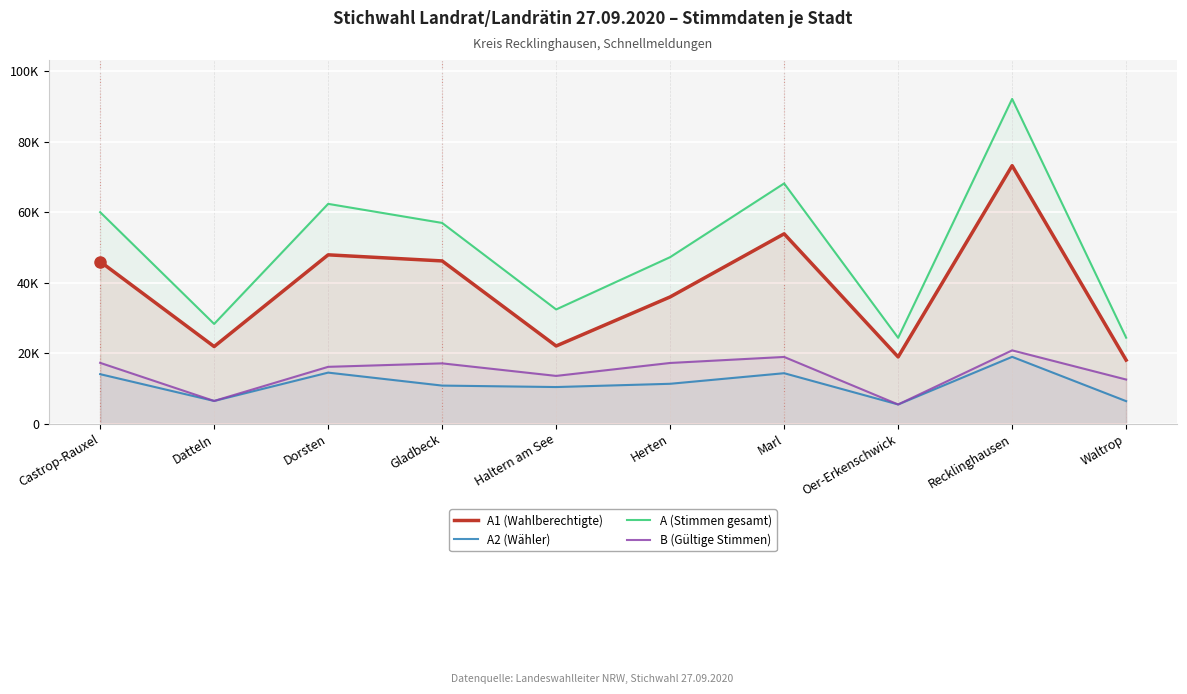

Between Datteln and Oer-Erkenschwick, which series saw the biggest shift?

A (Stimmen gesamt)